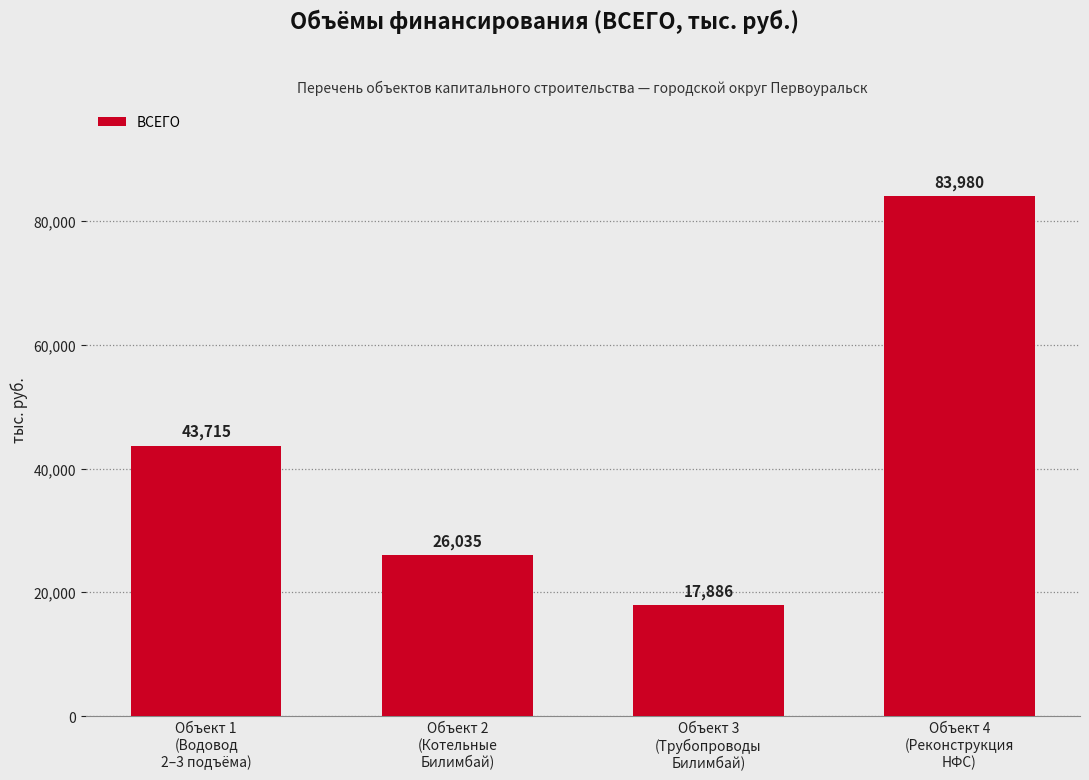

What is the value of the 3rd bar from the left?

17886.5